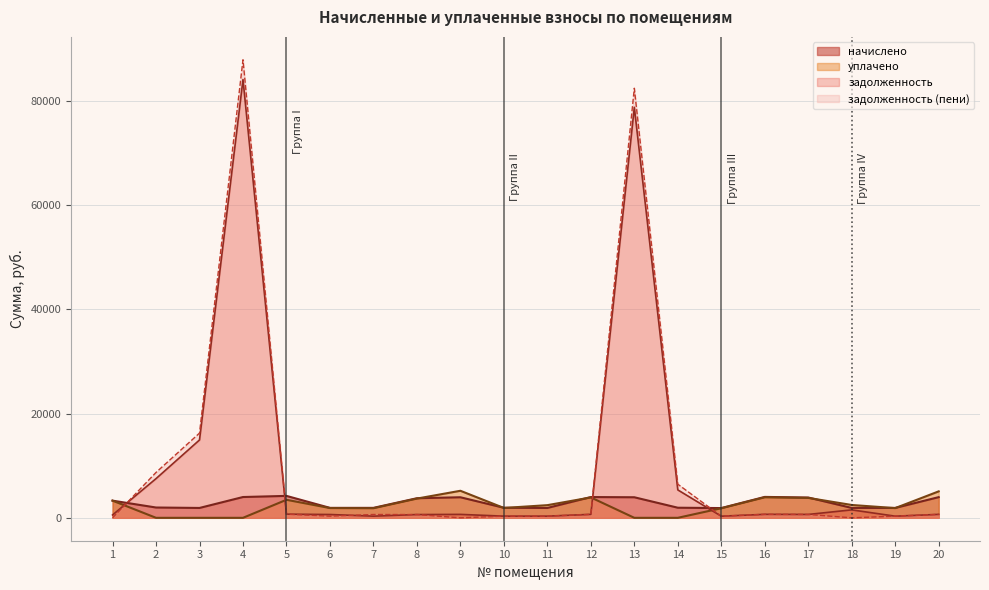

Which series has the largest total across all categories?

задолженность (пени)